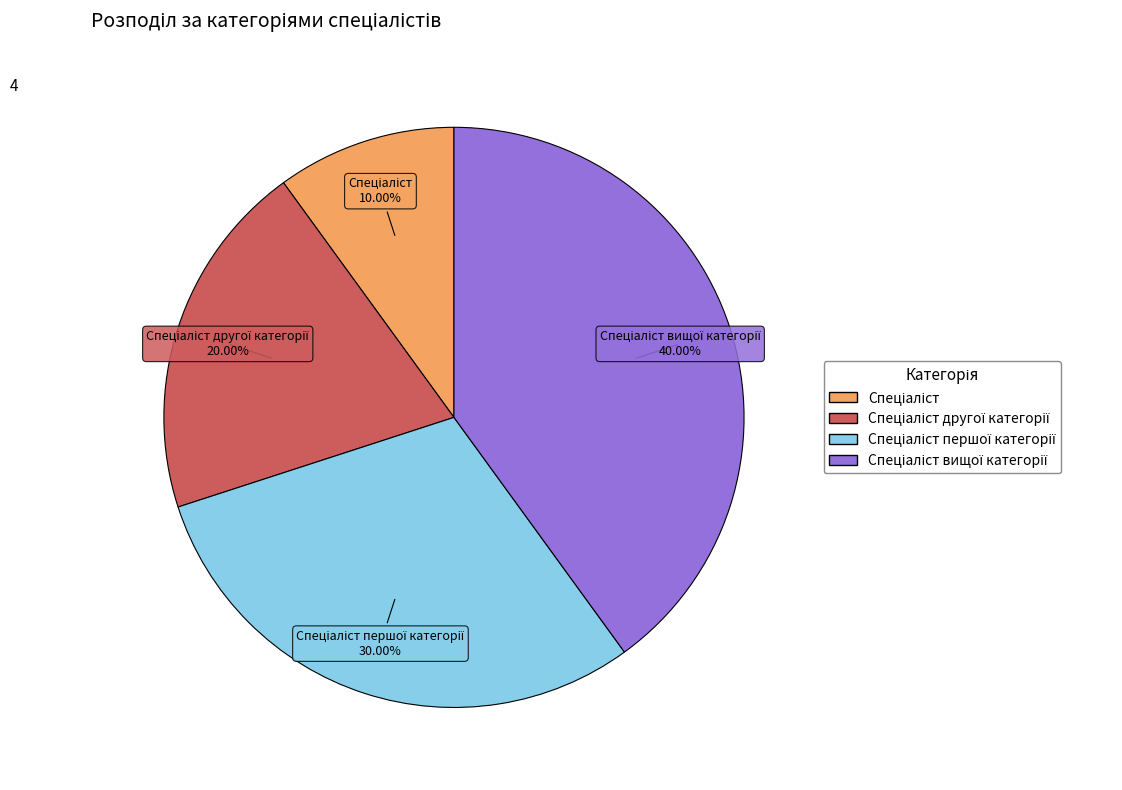

Is there any slice that represents more than half of the pie?

No